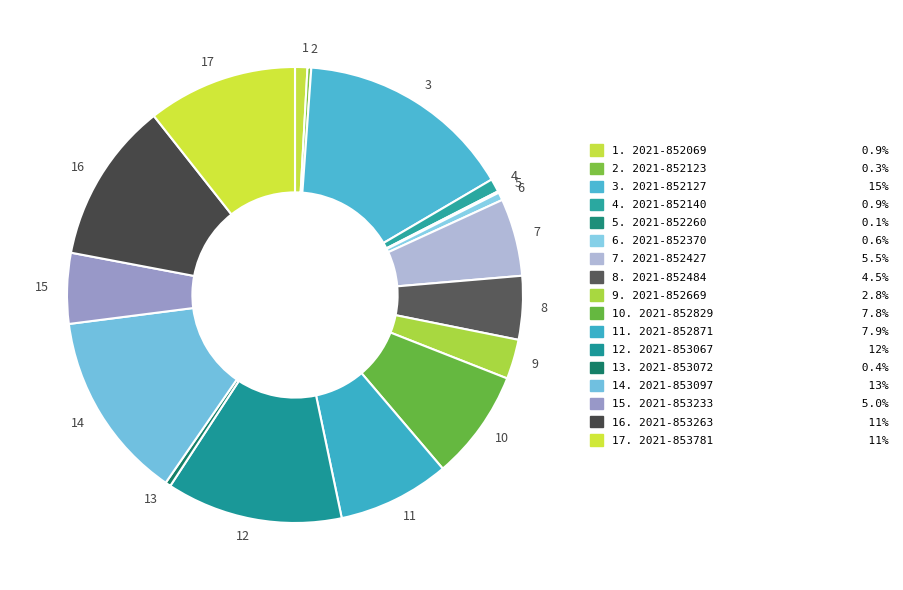

What is the ratio of the value at 7 to the value at 3?

0.4